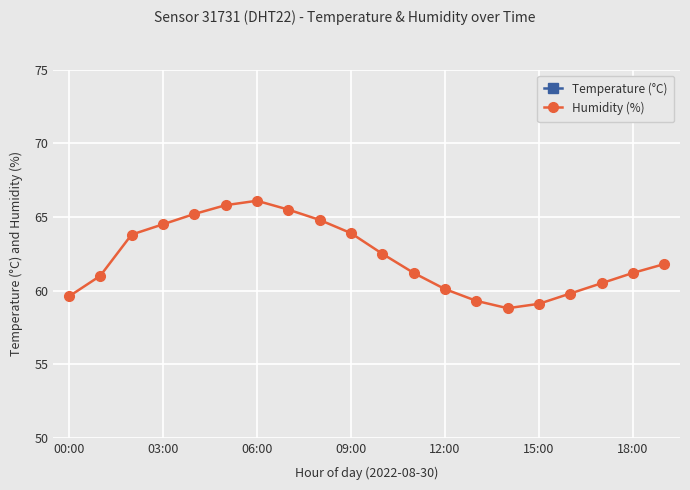

Count the number of categories in the chart.

20